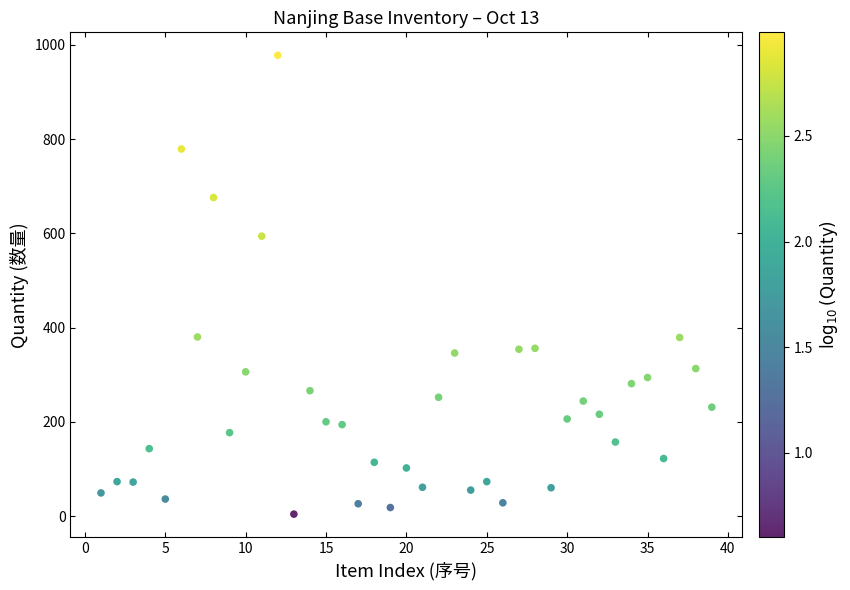

What is the range of Y values (max minus min)?

974